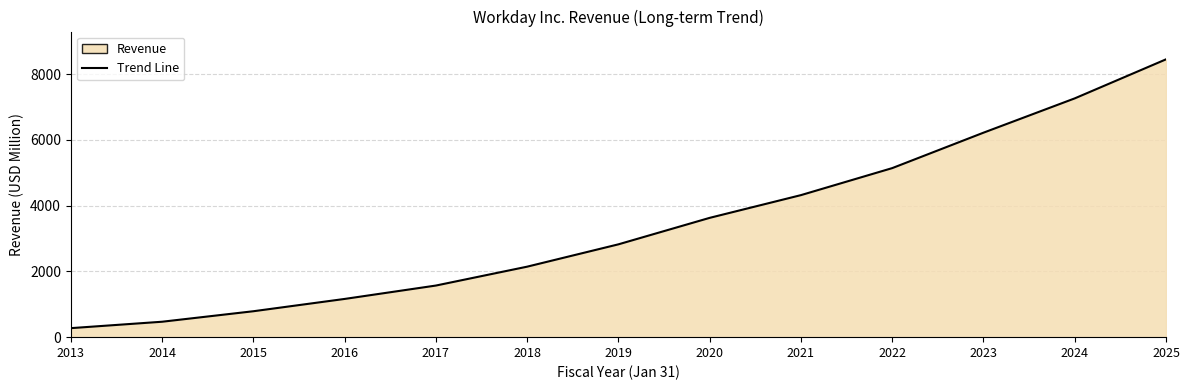

True or false: the data has more than 0 interior local peaks.

False